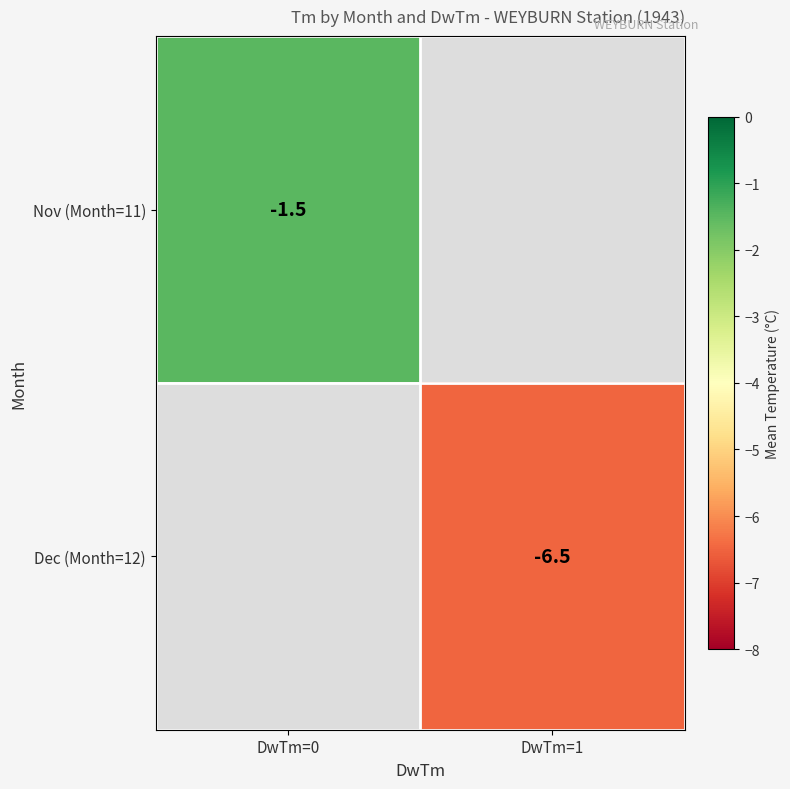

The Nov (Month=11) series shows -2.3 at DwTm=0. True or false?

False